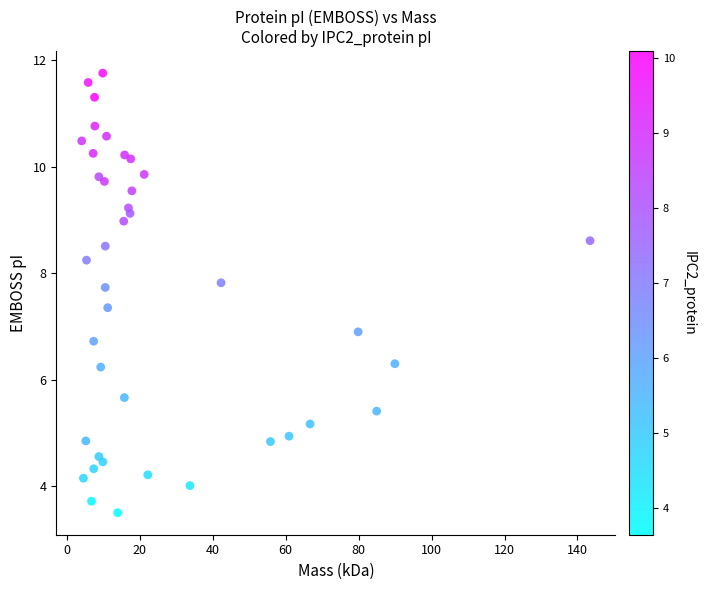

What Y value in the scatter plot is closest to 7?

6.9